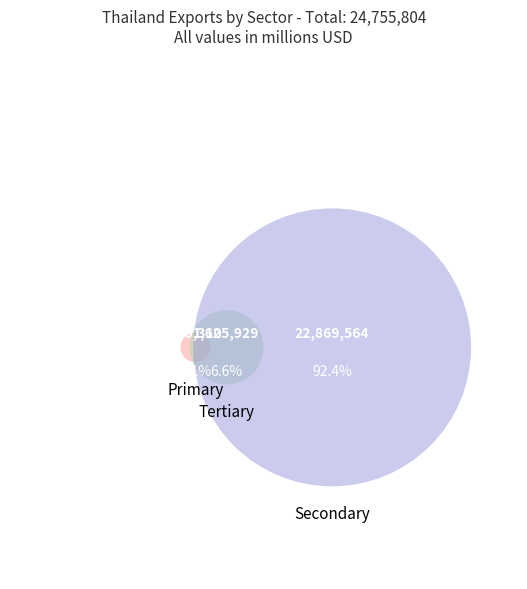

Which slice represents more than half of the pie?

Secondary